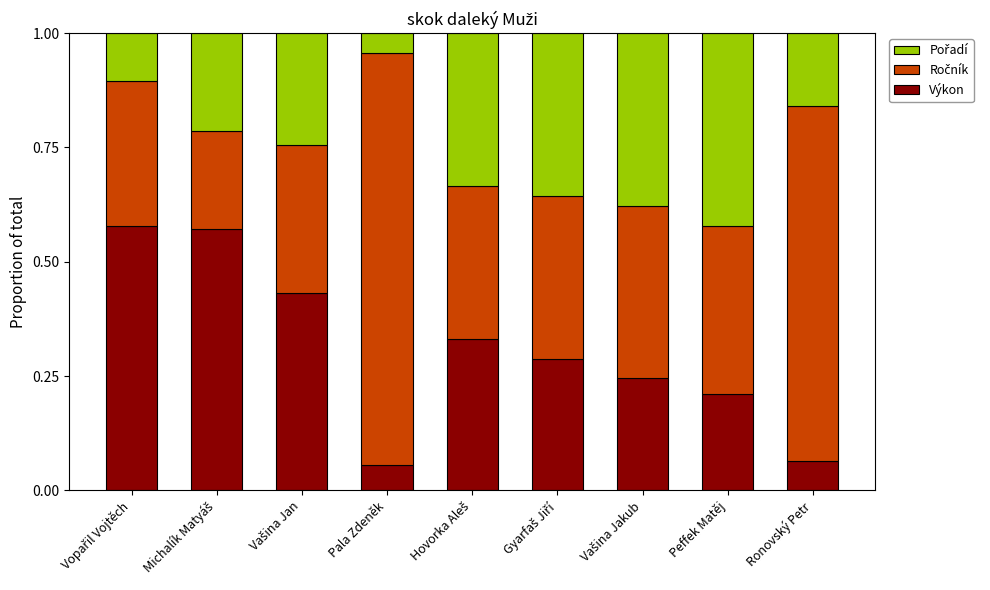

What is the sum of all Výkon values?

2.8